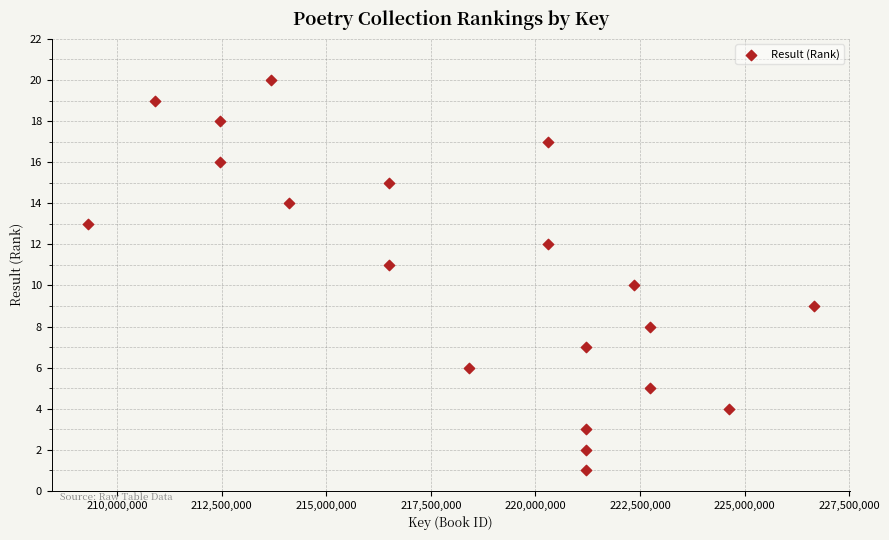

What is the range of X values (max minus min)?

17353254